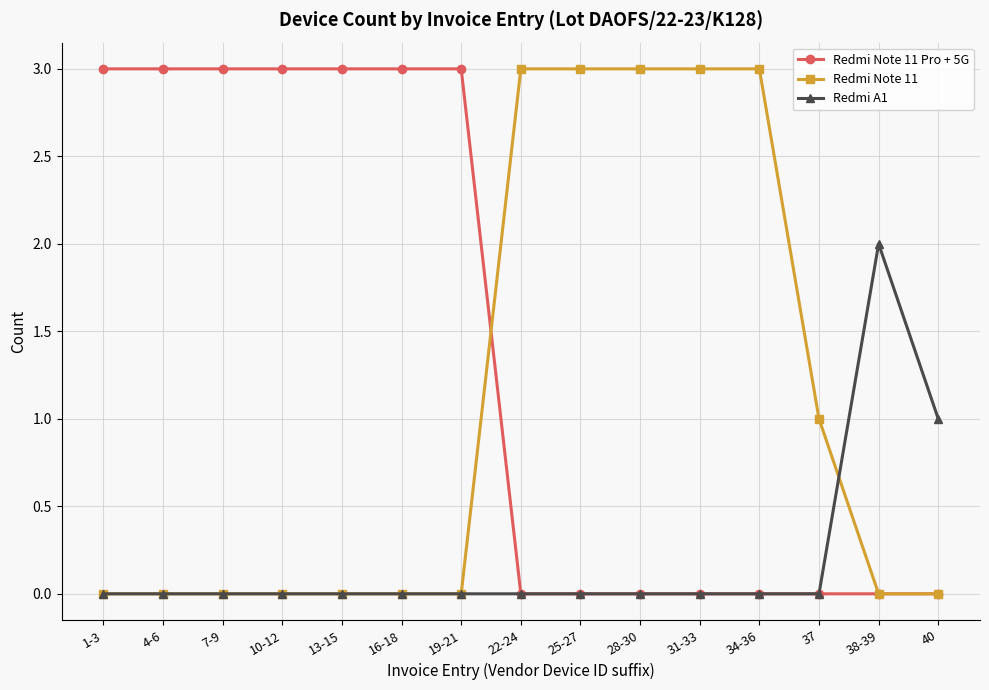

Which series ends up on top after the final intersection of Redmi A1 and Redmi Note 11?

Redmi A1